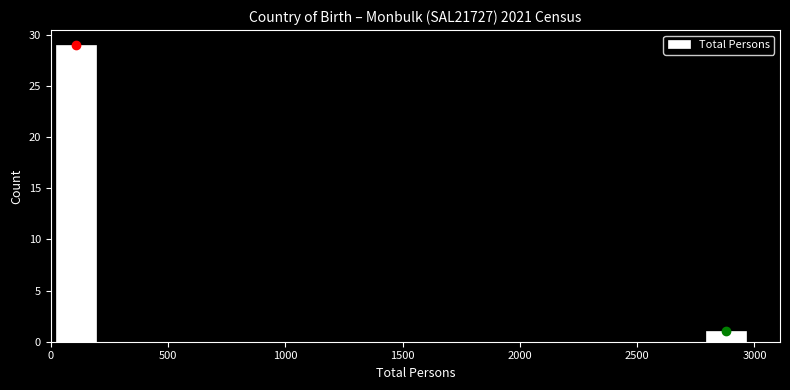

Reading left to right, list every bar in this chart as the range it spans on the x-axis followed by its height. Neither the bar edges nor the heights are printed on the chart, so give them approximately, as read against the axes.

0 to 200: 29
200 to 450: 0
450 to 650: 0
650 to 850: 0
850 to 1050: 0
1050 to 1300: 0
1300 to 1500: 0
1500 to 1700: 0
1700 to 1900: 0
1900 to 2150: 0
2150 to 2350: 0
2350 to 2550: 0
2550 to 2750: 0
2750 to 3000: 1